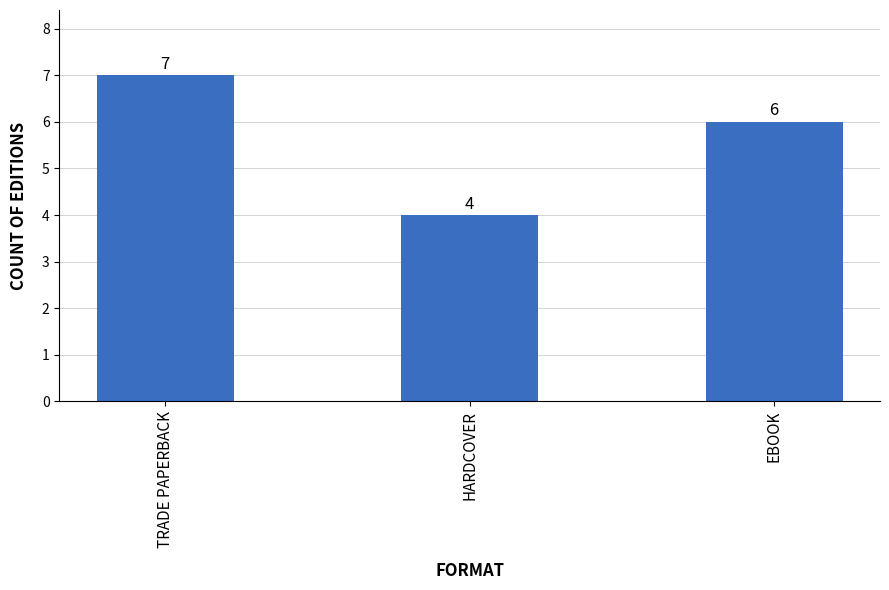

What value does the data have at TRADE PAPERBACK?

7